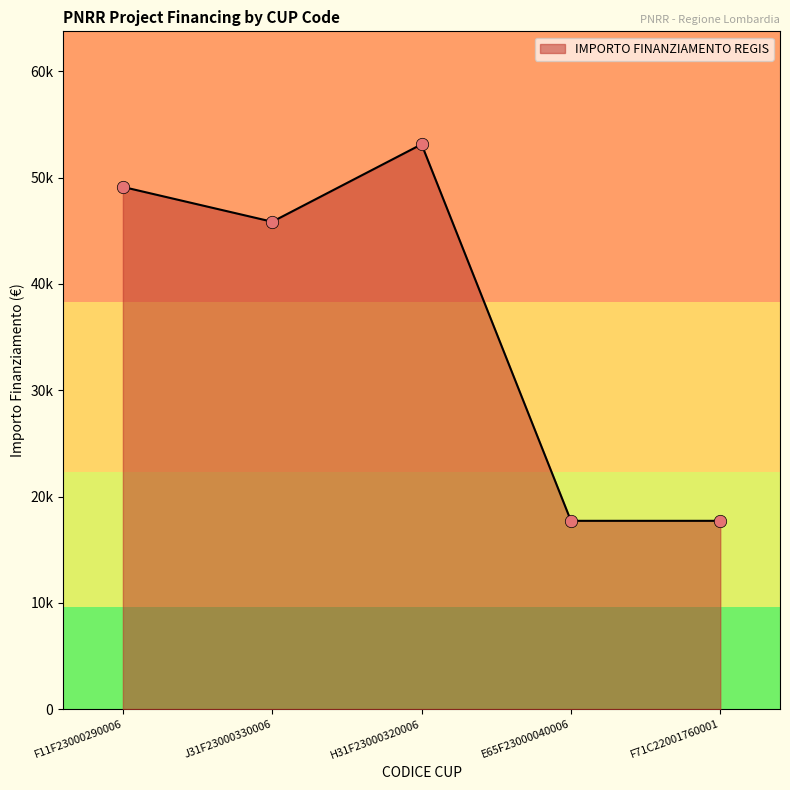

Which has a higher value, H31F23000320006 or E65F23000040006?

H31F23000320006